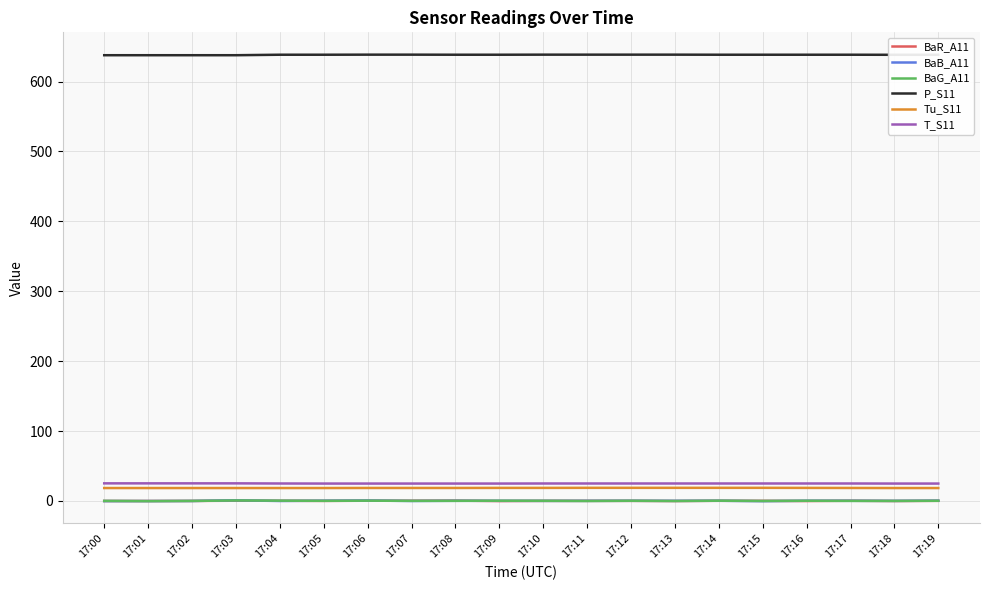

What is the maximum value shown in the chart?

638.5